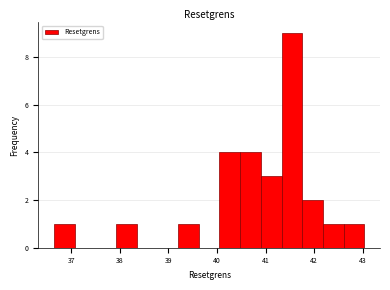

Reading left to right, list every bar in this chart as the range it spans on the x-axis followed by its height. Neither the bar edges nor the heights are printed on the chart, so give them approximately, as read against the axes.

36.6 to 37.1: 1
37.1 to 37.5: 0
37.5 to 37.9: 0
37.9 to 38.3: 1
38.3 to 38.8: 0
38.8 to 39.2: 0
39.2 to 39.6: 1
39.6 to 40.1: 0
40.1 to 40.5: 4
40.5 to 40.9: 4
40.9 to 41.3: 3
41.3 to 41.8: 9
41.8 to 42.2: 2
42.2 to 42.6: 1
42.6 to 43.0: 1